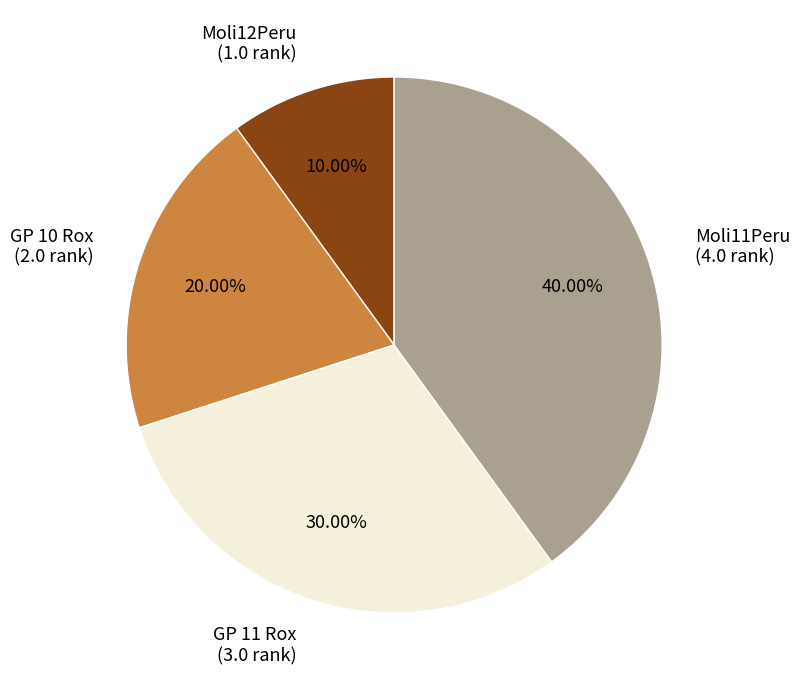

To the nearest percent, what percentage of the pie is Moli11Peru?

40%